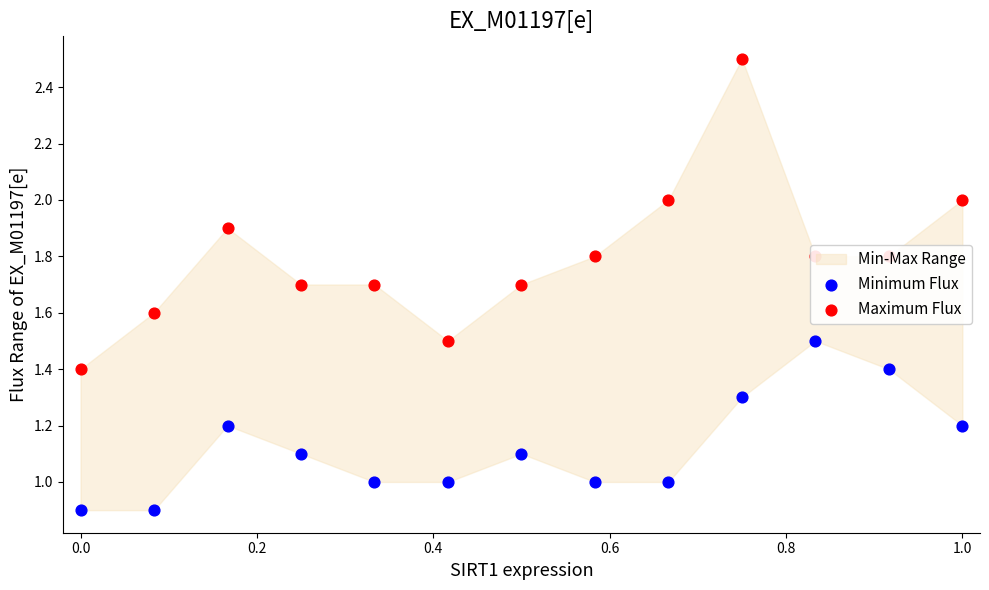

Which series has the largest total across all categories?

Maximum Flux